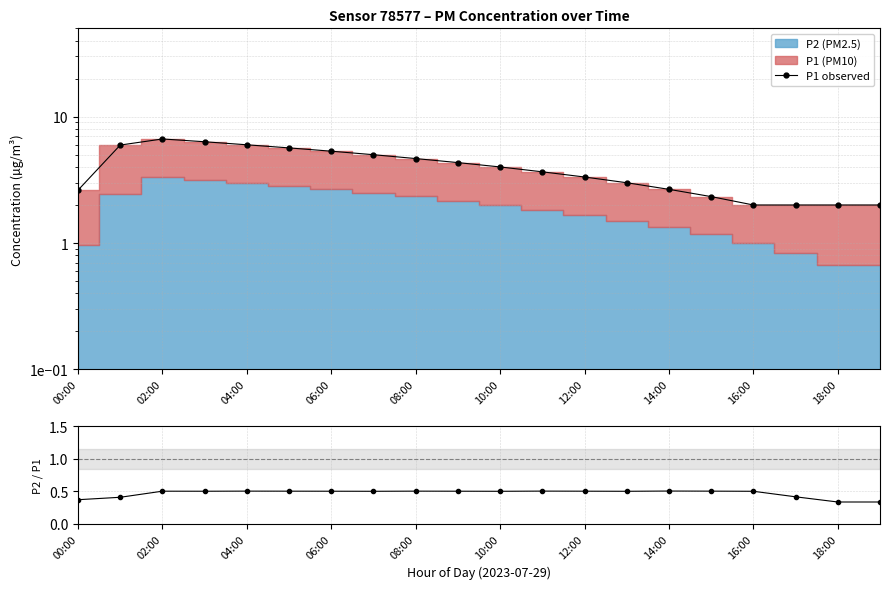

How many values in the P1 observed series exceed 4?

9